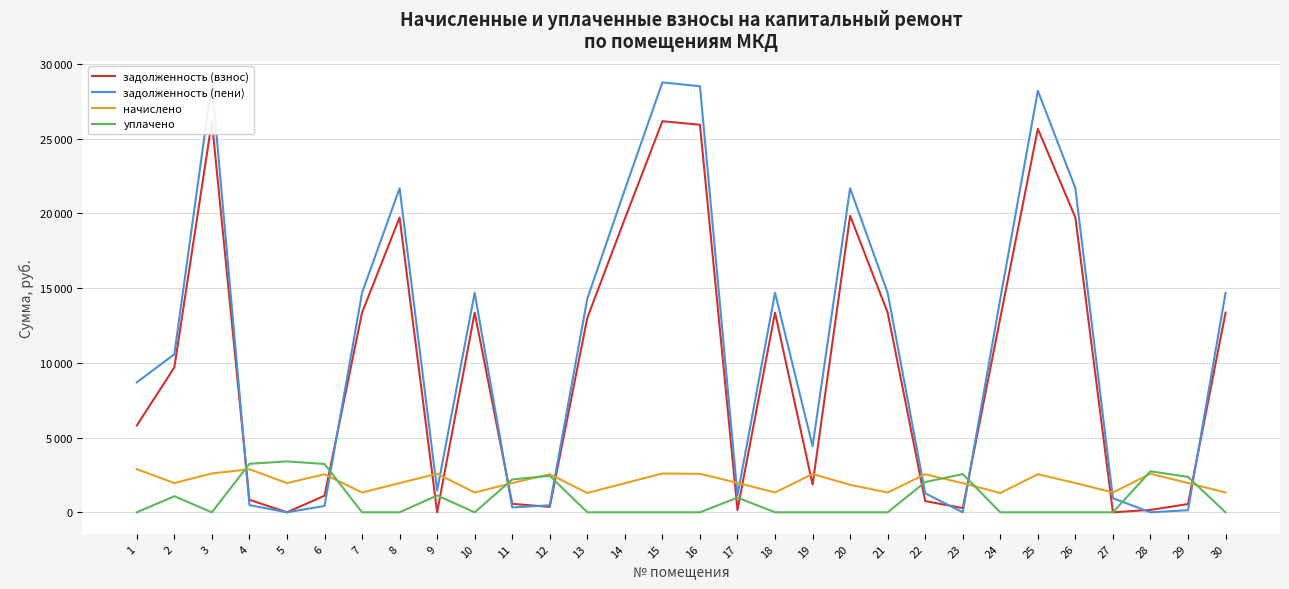

What are all the series names shown in the legend?

задолженность (взнос), задолженность (пени), начислено, уплачено